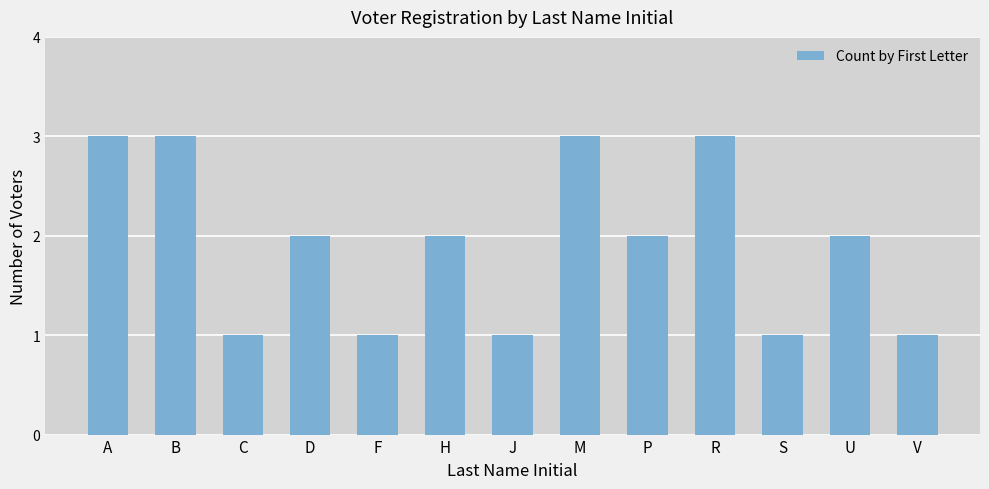

Reading left to right, what are all the values shown in this chart?

3	3	1	2	1	2	1	3	2	3	1	2	1